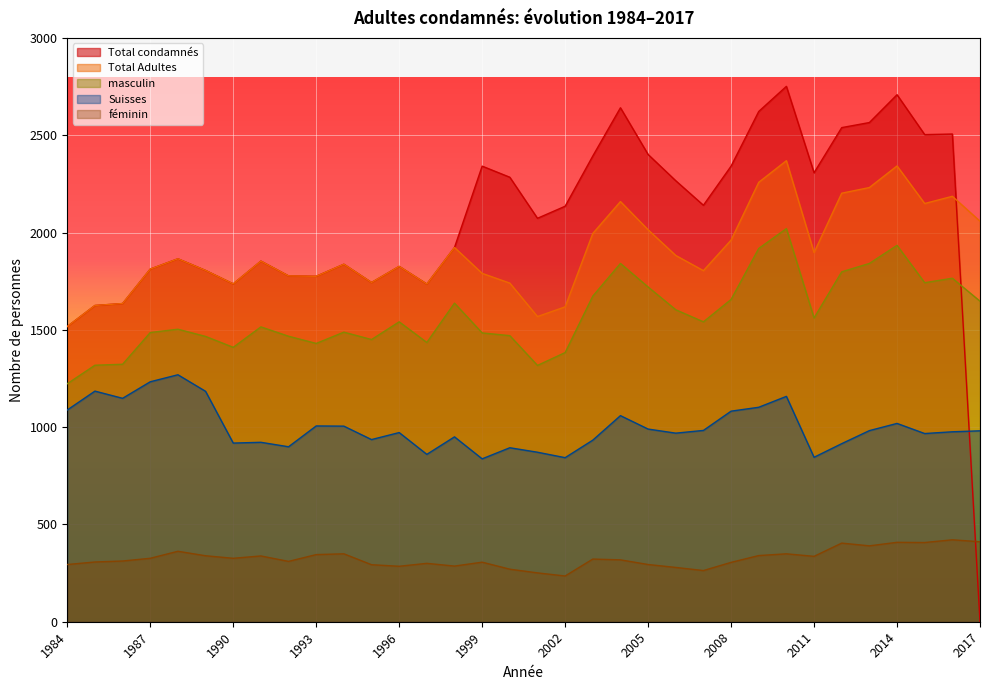

How many values in Total condamnés are above zero?

33